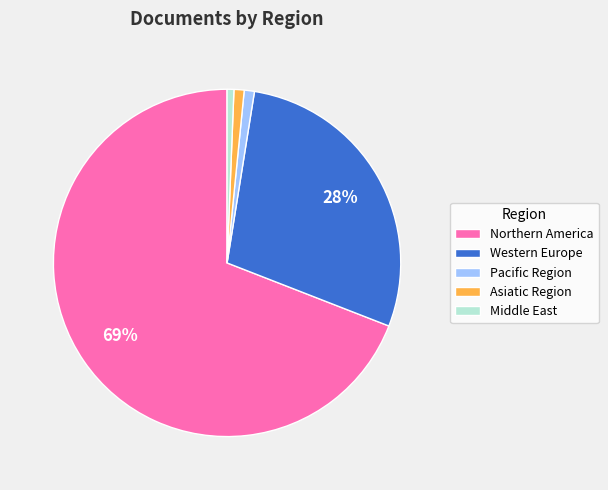

Is the sum of Western Europe and Northern America greater than half?

Yes